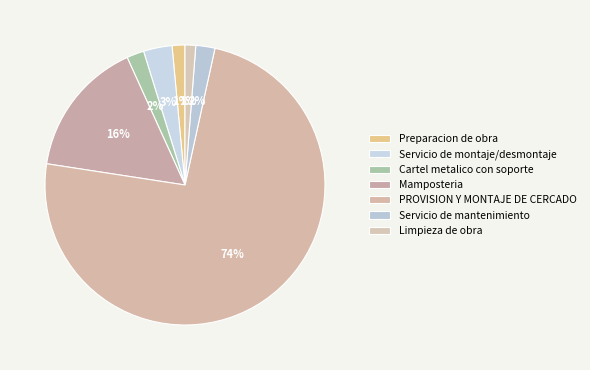

Which slice is the largest?

PROVISION Y MONTAJE DE CERCADO